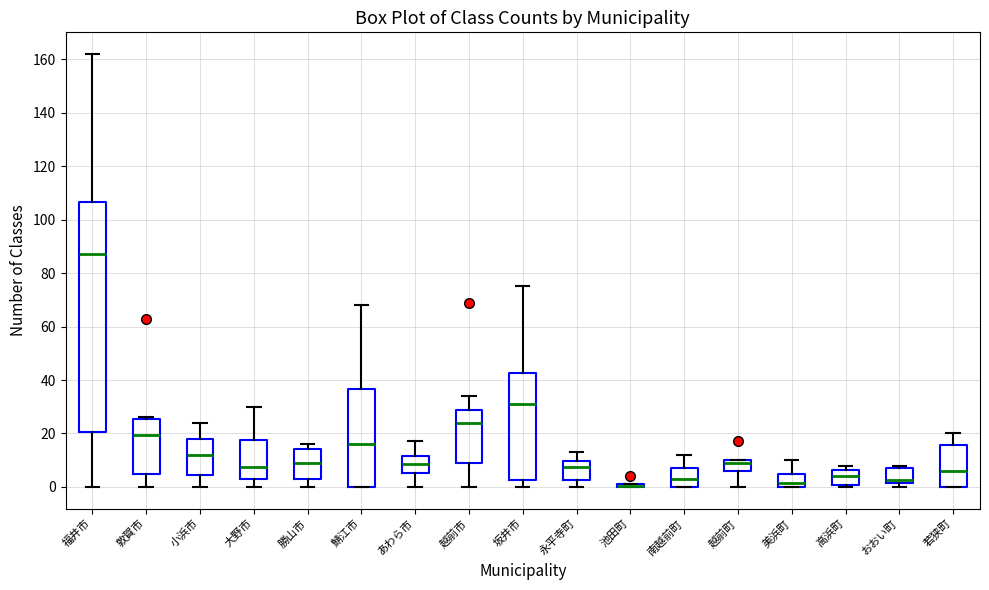

Comparing the boxes themselves (not the whiskers), which one is the tallest?

福井市